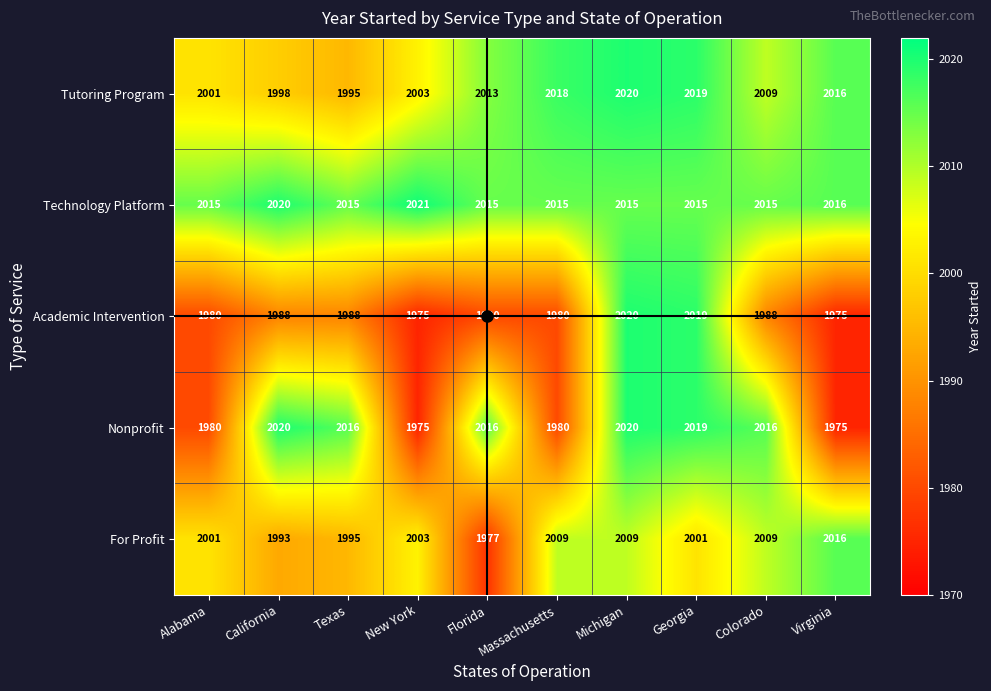

At which category does the chart reach its peak across all series?

New York